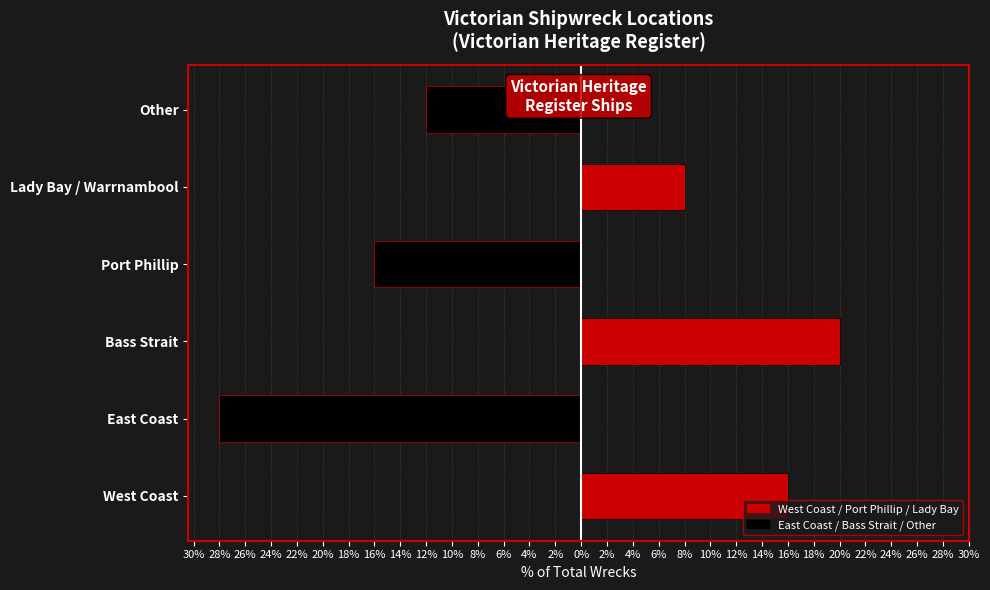

What position from the right is Lady Bay / Warrnambool?

2